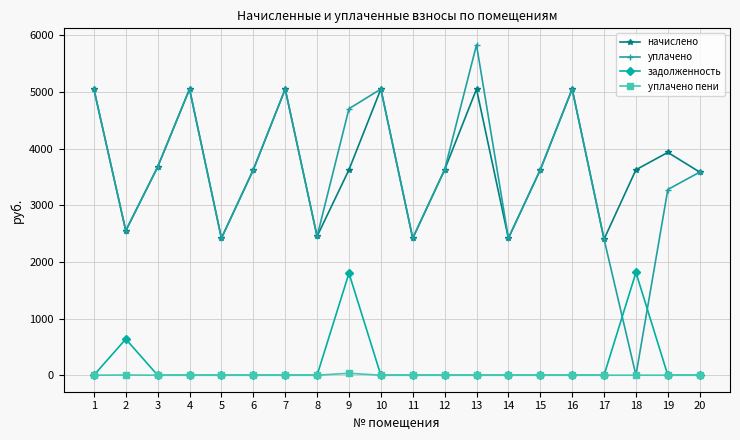

The уплачено пени series shows 33.9 at 9. True or false?

True